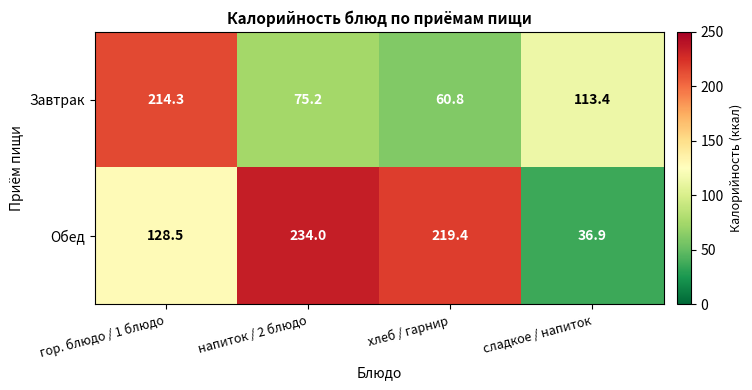

Reading right to left, list all the values displayed in this chart.

Завтрак: сладкое / напиток=113.4	хлеб / гарнир=60.8	напиток / 2 блюдо=75.2	гор. блюдо / 1 блюдо=214.3
Обед: сладкое / напиток=36.9	хлеб / гарнир=219.4	напиток / 2 блюдо=234.0	гор. блюдо / 1 блюдо=128.5